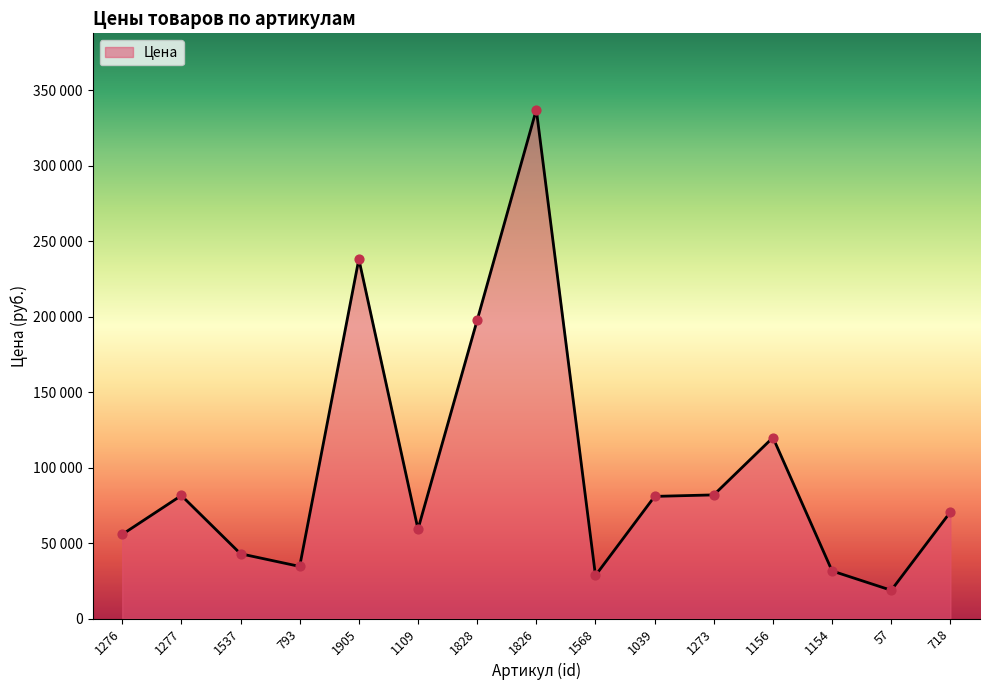

Which has a higher value, 57 or 1154?

1154